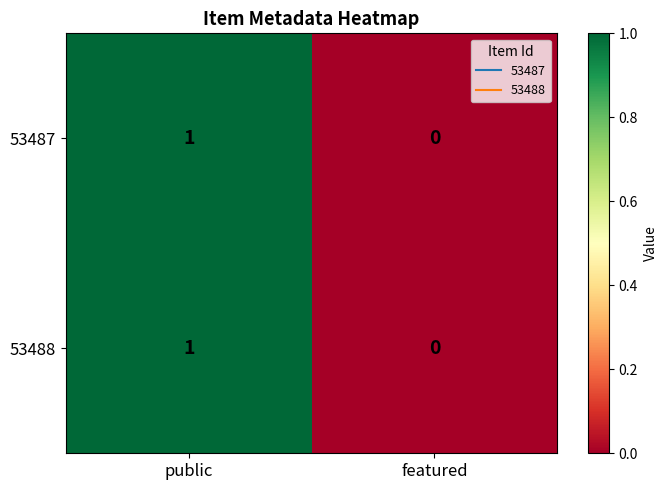

Is the value of 53488 at featured greater than the value of 53487 at public?

No